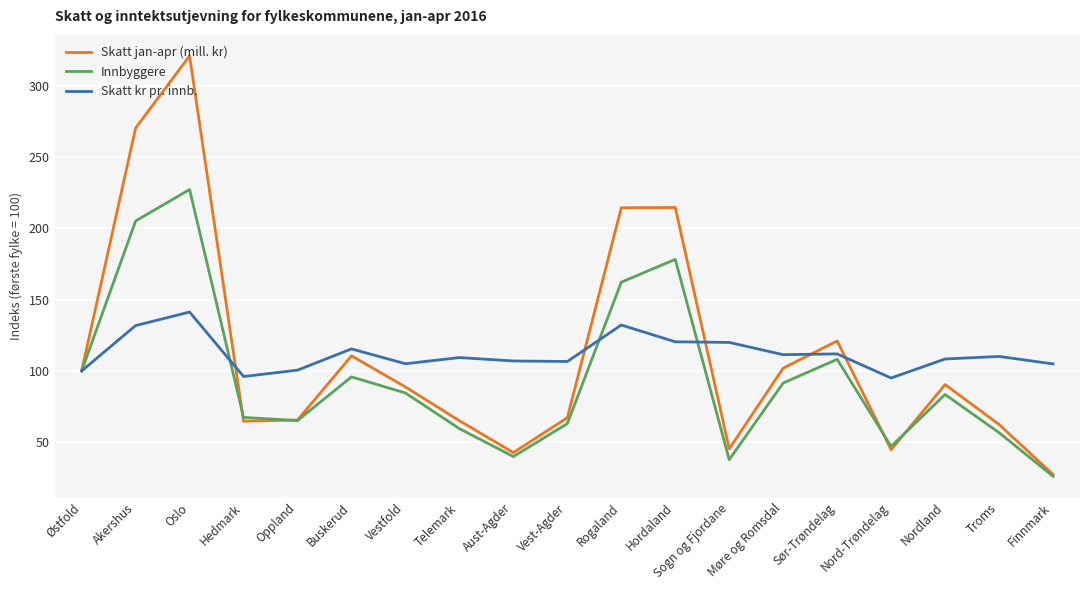

At which label does Skatt jan-apr (mill. kr) reach its minimum?

Finnmark